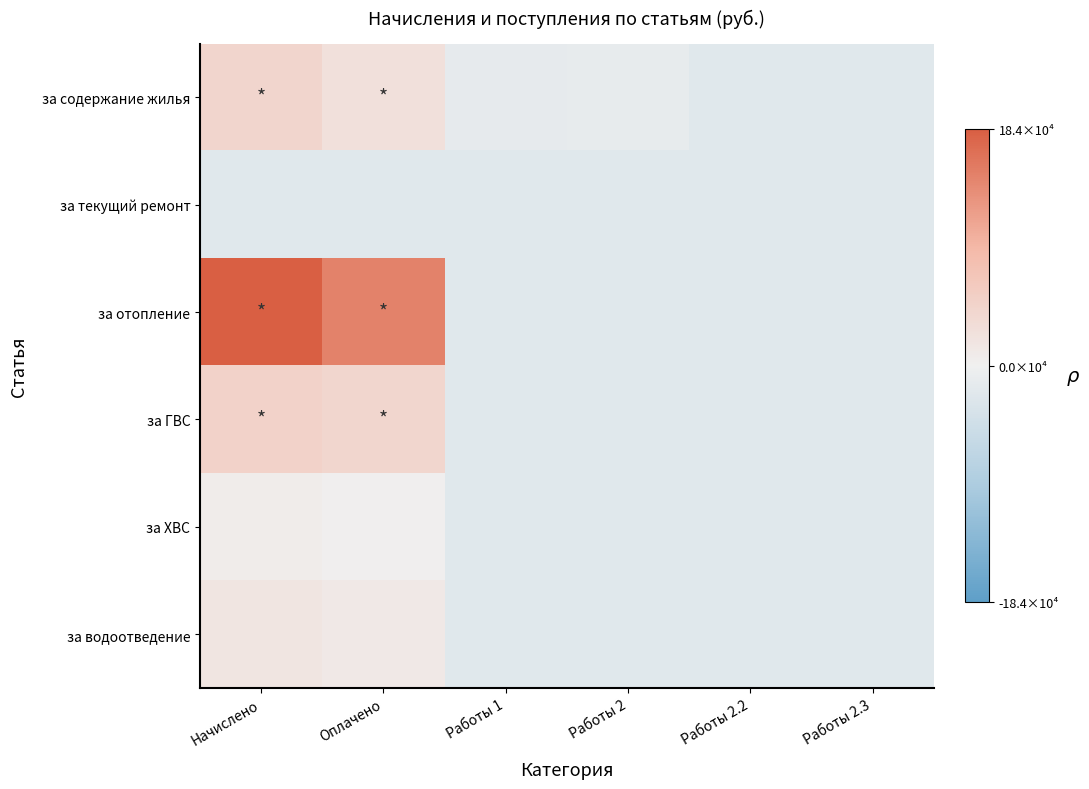

Reading left to right, extract all data points from this chart.

за содержание жилья: Начислено=0.2	Оплачено=0.1	Работы 1=-0.1	Работы 2=-0.1	Работы 2.2=-0.1	Работы 2.3=-0.1
за текущий ремонт: Начислено=-0.1	Оплачено=-0.1	Работы 1=-0.1	Работы 2=-0.1	Работы 2.2=-0.1	Работы 2.3=-0.1
за отопление: Начислено=1.0	Оплачено=0.8	Работы 1=-0.1	Работы 2=-0.1	Работы 2.2=-0.1	Работы 2.3=-0.1
за ГВС: Начислено=0.3	Оплачено=0.2	Работы 1=-0.1	Работы 2=-0.1	Работы 2.2=-0.1	Работы 2.3=-0.1
за ХВС: Начислено=0.0	Оплачено=0.0	Работы 1=-0.1	Работы 2=-0.1	Работы 2.2=-0.1	Работы 2.3=-0.1
за водоотведение: Начислено=0.1	Оплачено=0.1	Работы 1=-0.1	Работы 2=-0.1	Работы 2.2=-0.1	Работы 2.3=-0.1